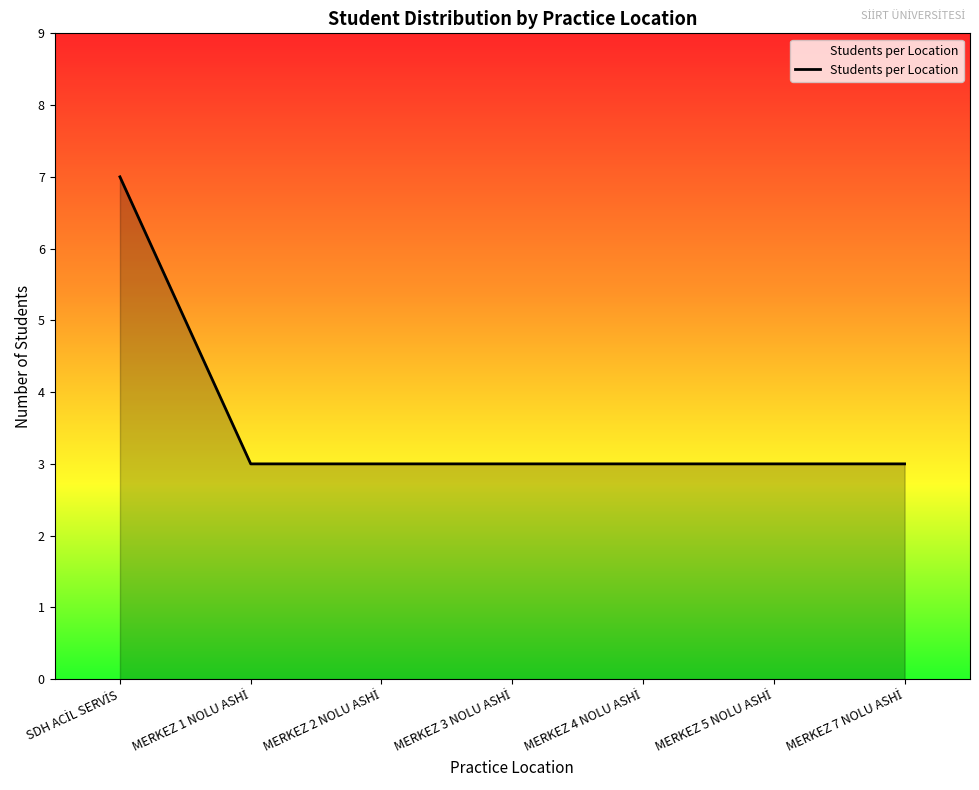

What is the difference between the maximum and minimum values?

4